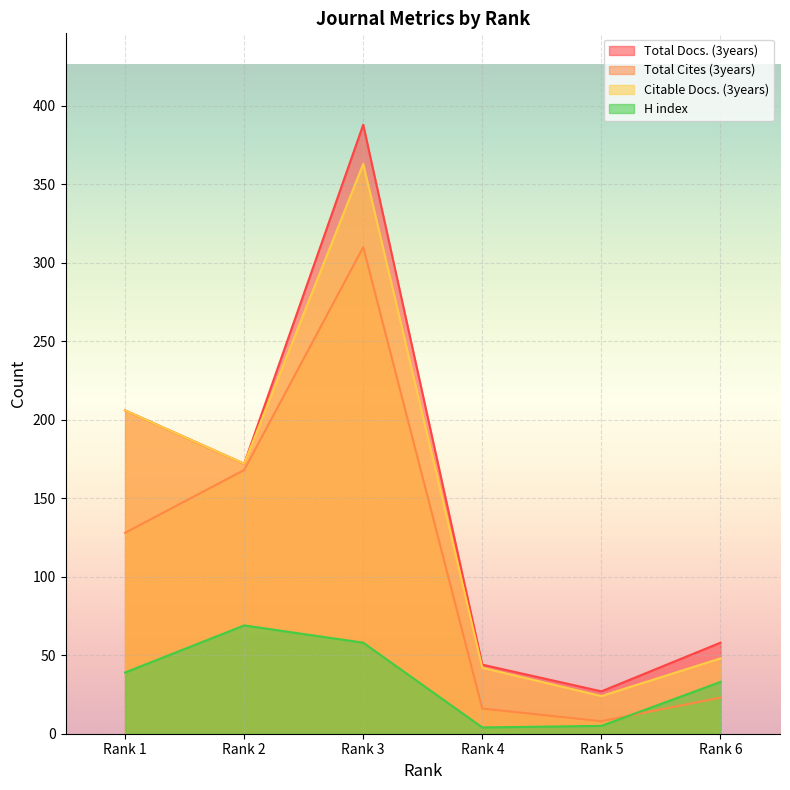

Count the number of data series in this chart.

4